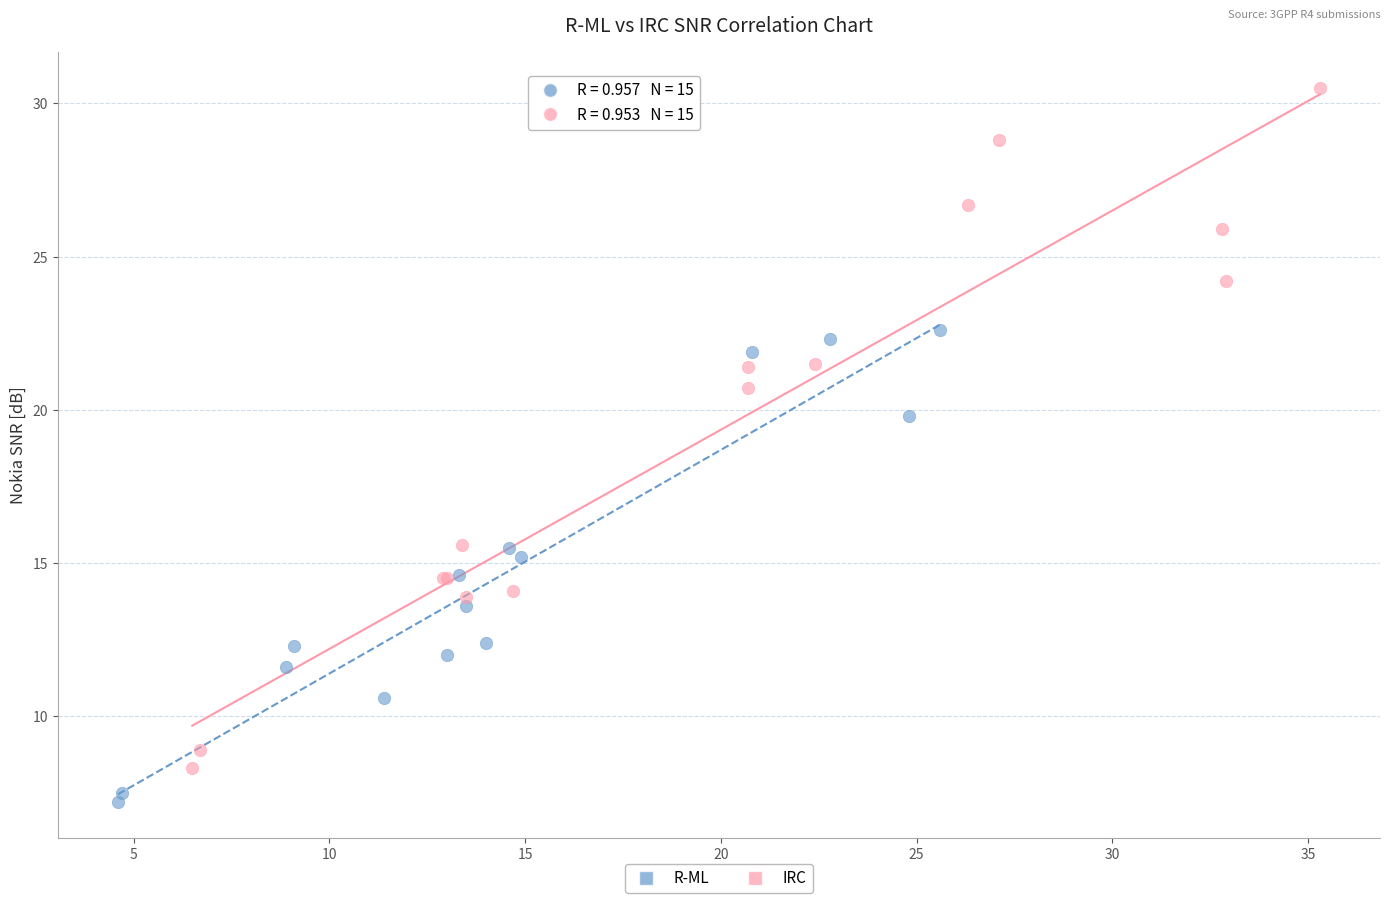

Which series has the widest spread of Y values?

IRC